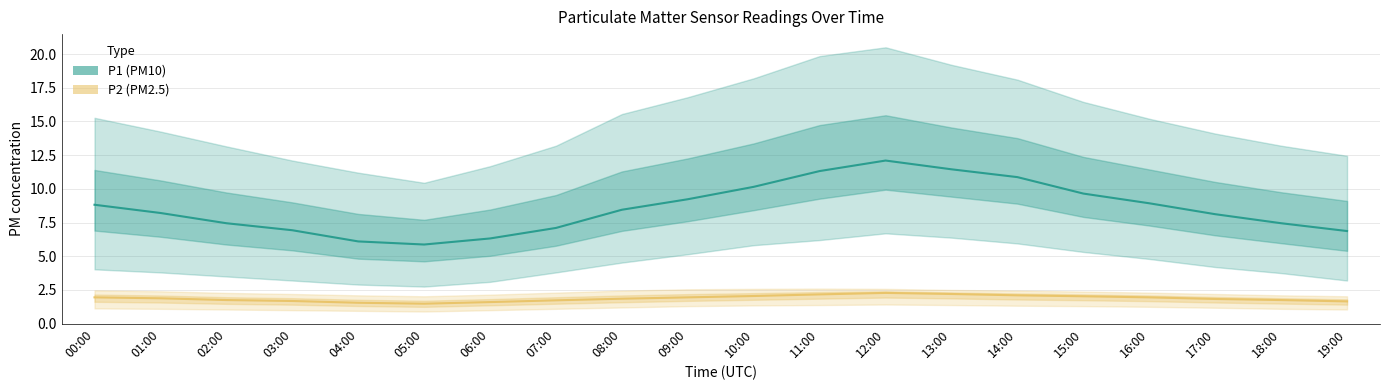

In P1 (PM10), how many points are higher than both neighbors (excluding endpoints)?

1